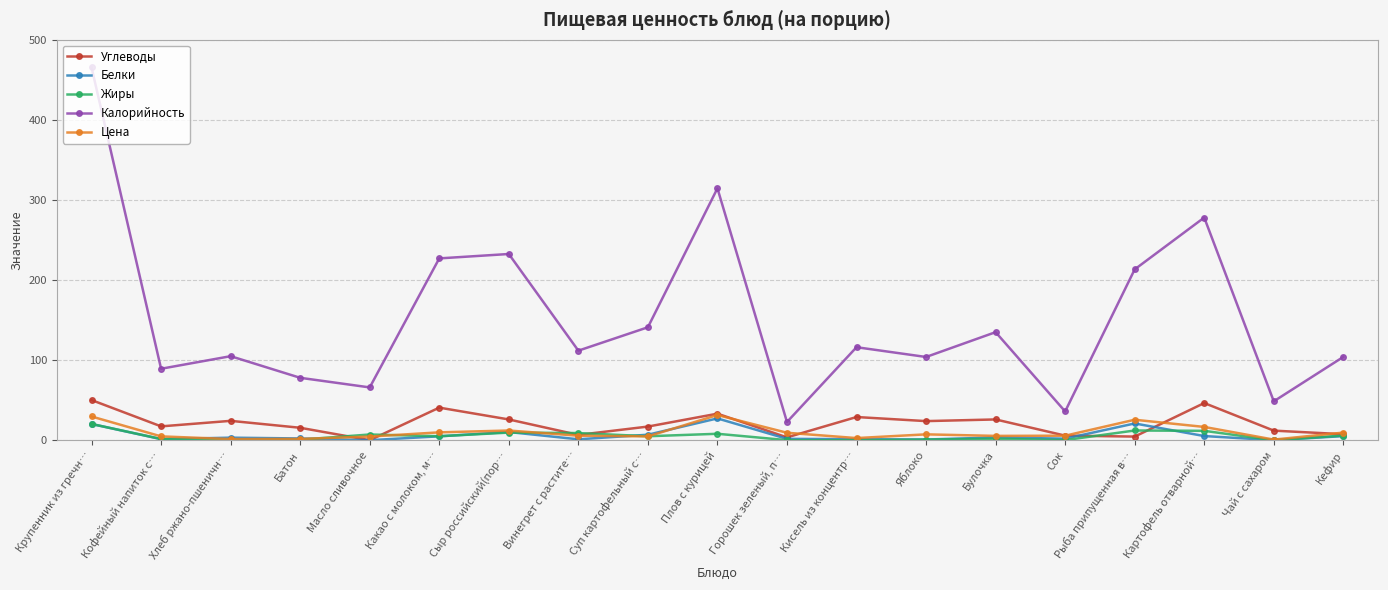

What is the label of the 17th point from the left?

Картофель отварной…